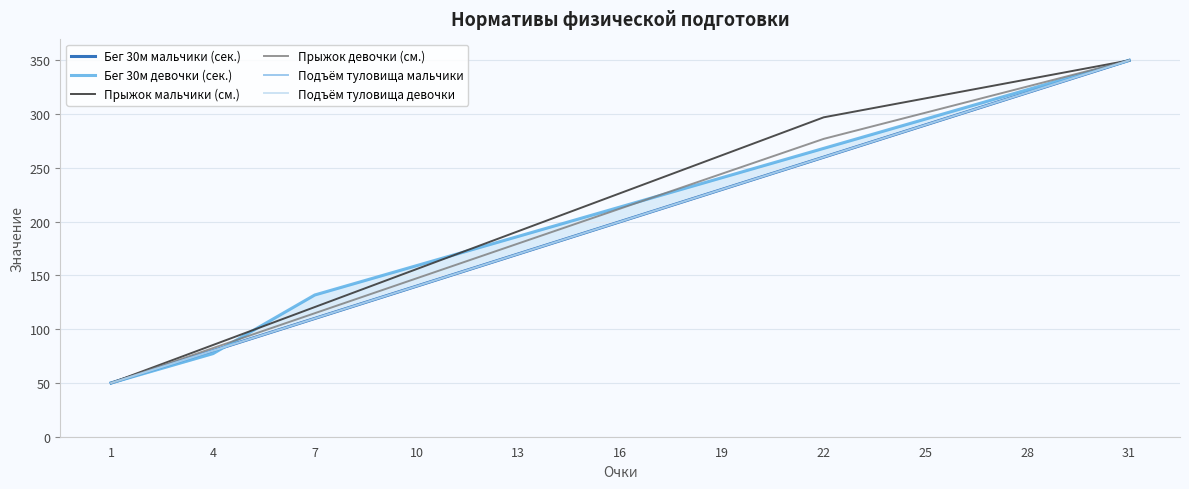

What are all the series names shown in the legend?

Бег 30м мальчики (сек.), Бег 30м девочки (сек.), Прыжок мальчики (см.), Прыжок девочки (см.), Подъём туловища мальчики, Подъём туловища девочки